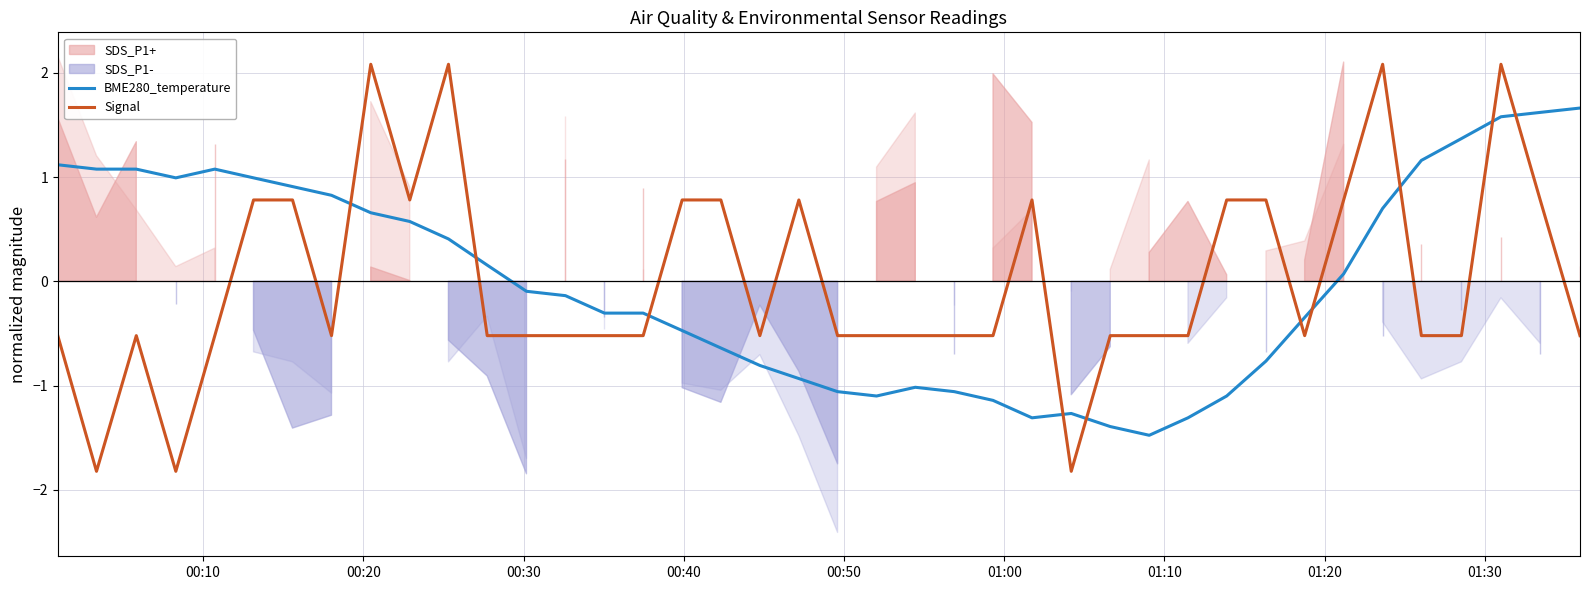

True or false: BME280_temperature and Signal intersect in this chart.

True